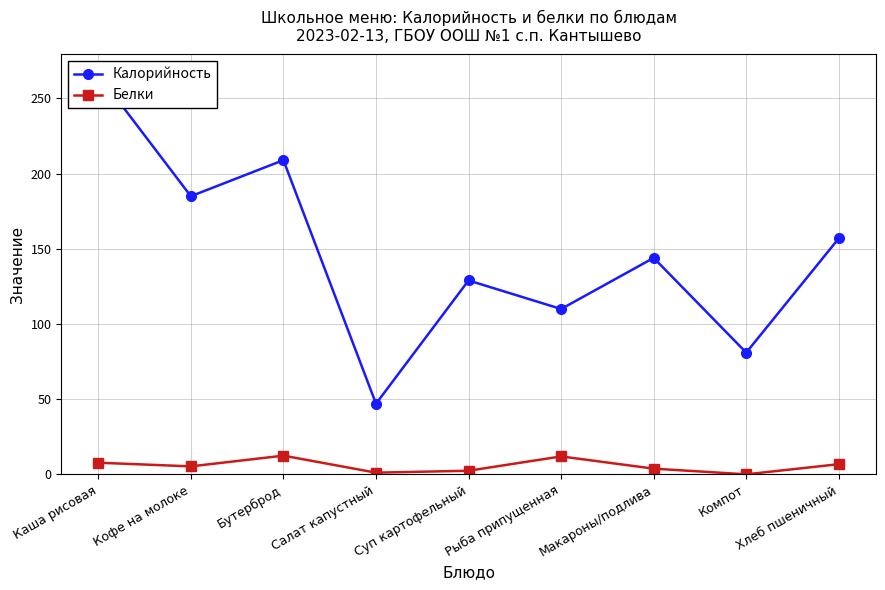

Which has a higher value, Салат капустный or Макароны/подлива?

Макароны/подлива